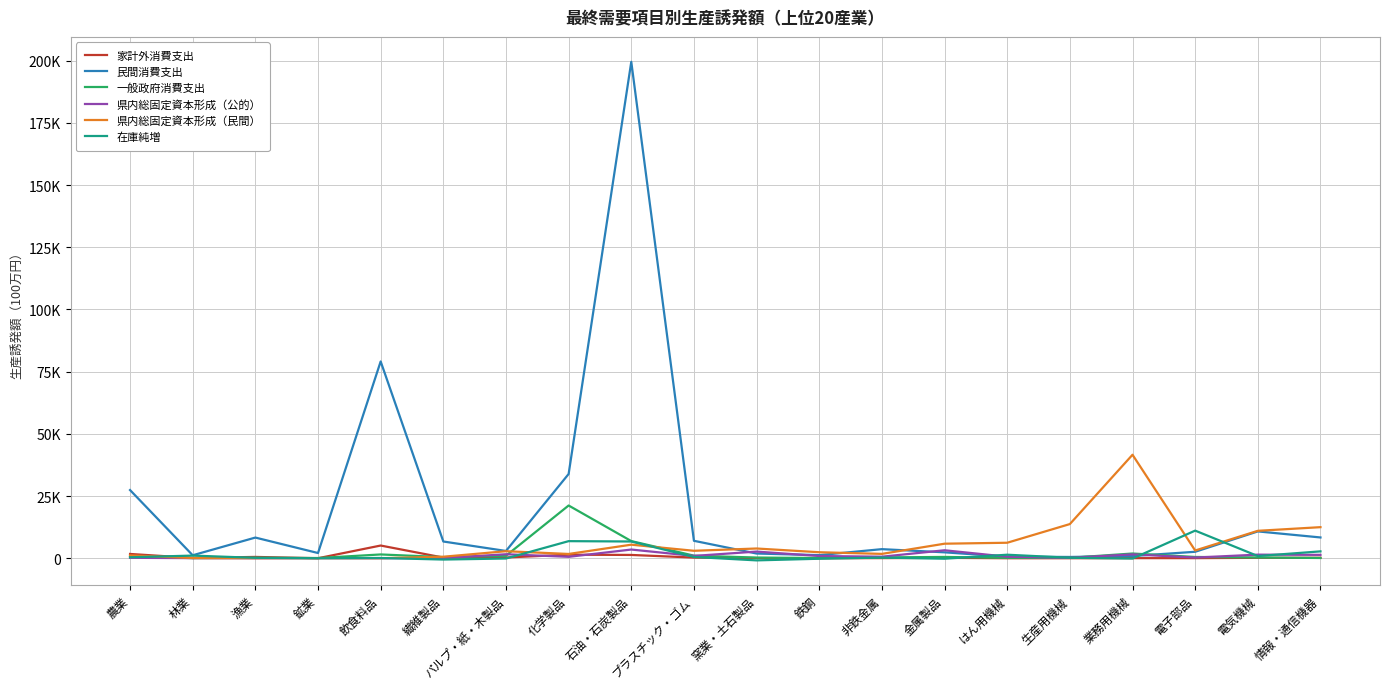

What are all the series names shown in the legend?

家計外消費支出, 民間消費支出, 一般政府消費支出, 県内総固定資本形成（公的）, 県内総固定資本形成（民間）, 在庫純増